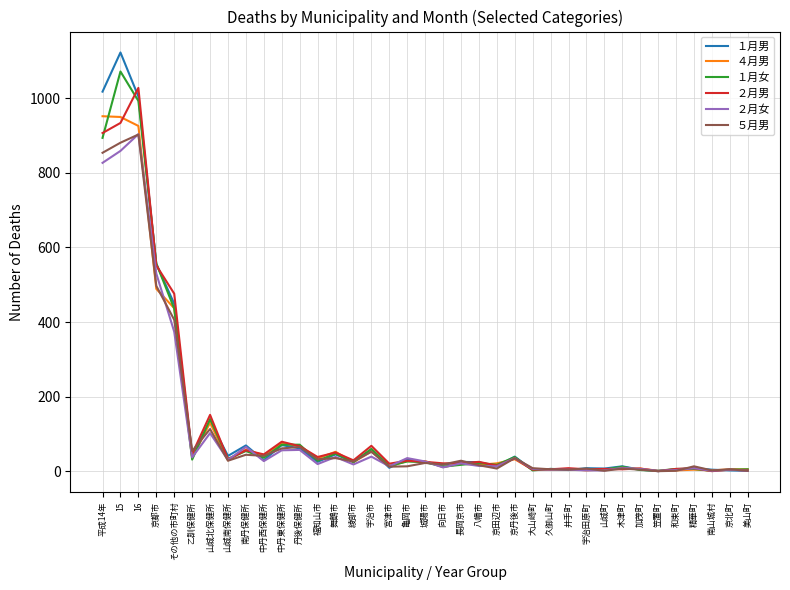

What is the lowest value of the ４月男 series?

1